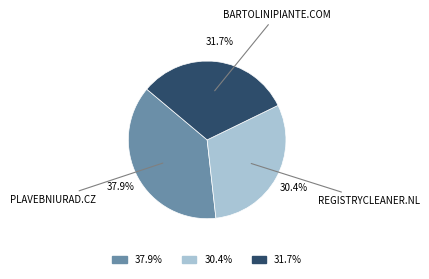

Is there a majority slice in this chart?

No